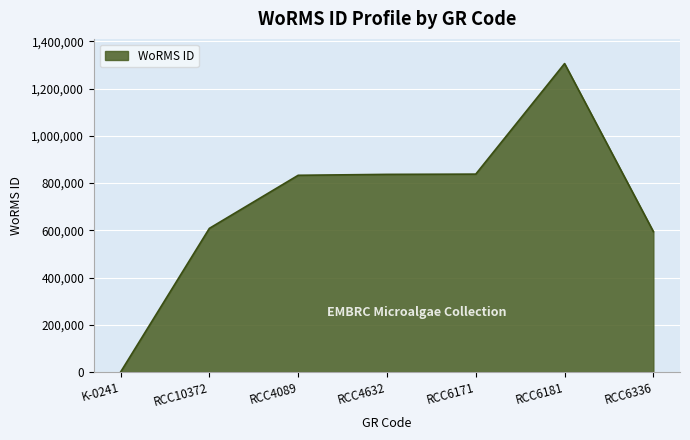

What position from the left is RCC6181?

6